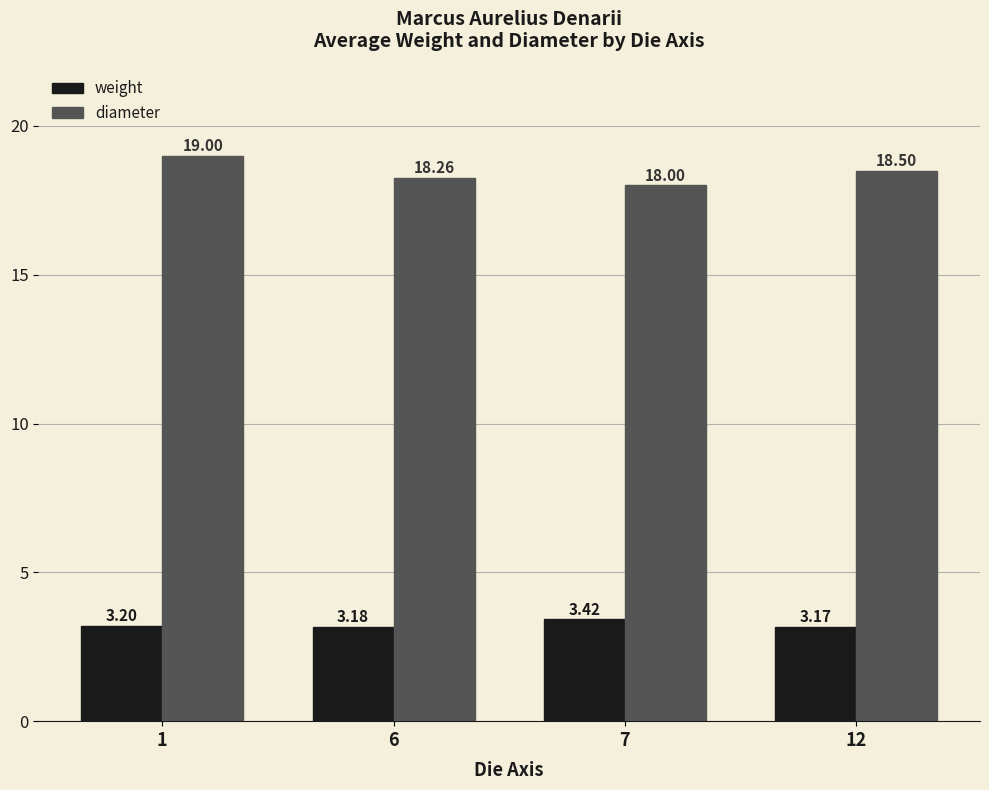

At which category is the sum across all series the highest?

1